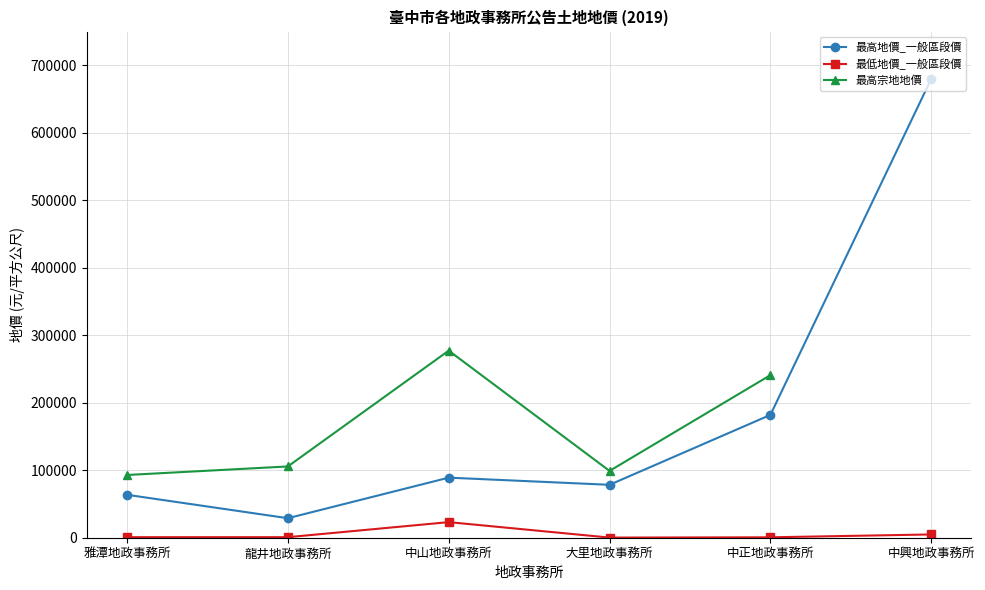

What is the average value of the 最低地價_一般區段價 series?

5063